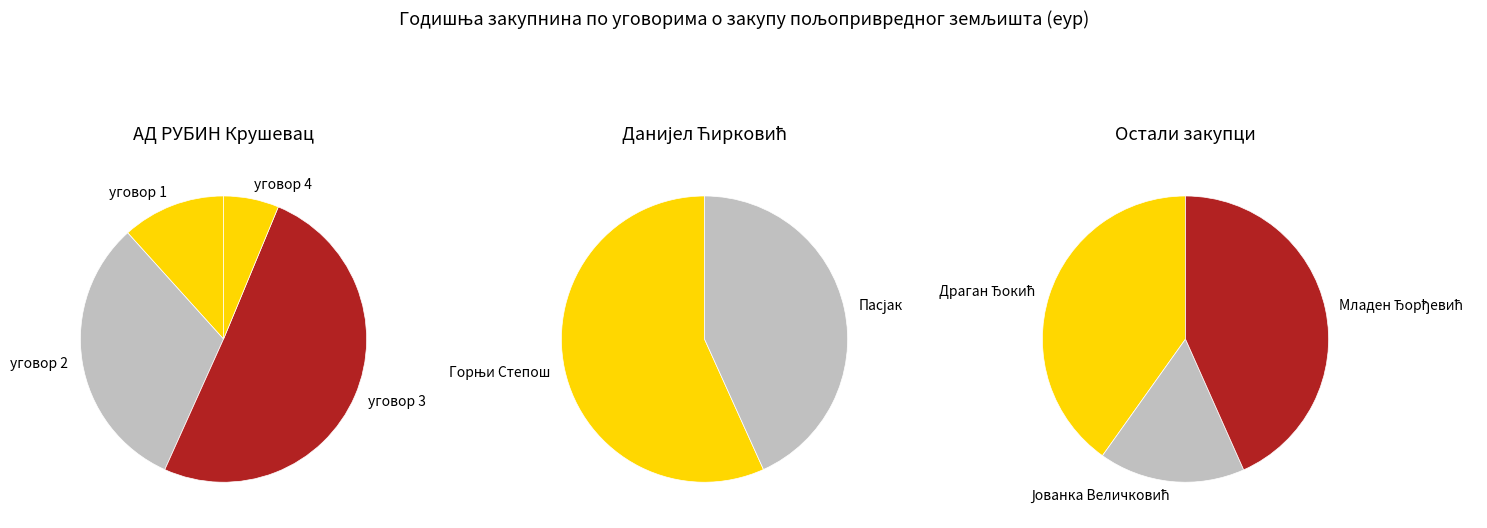

What is the ratio of the value at АД РУБИН 3 to the value at АД РУБИН 4?

8.1